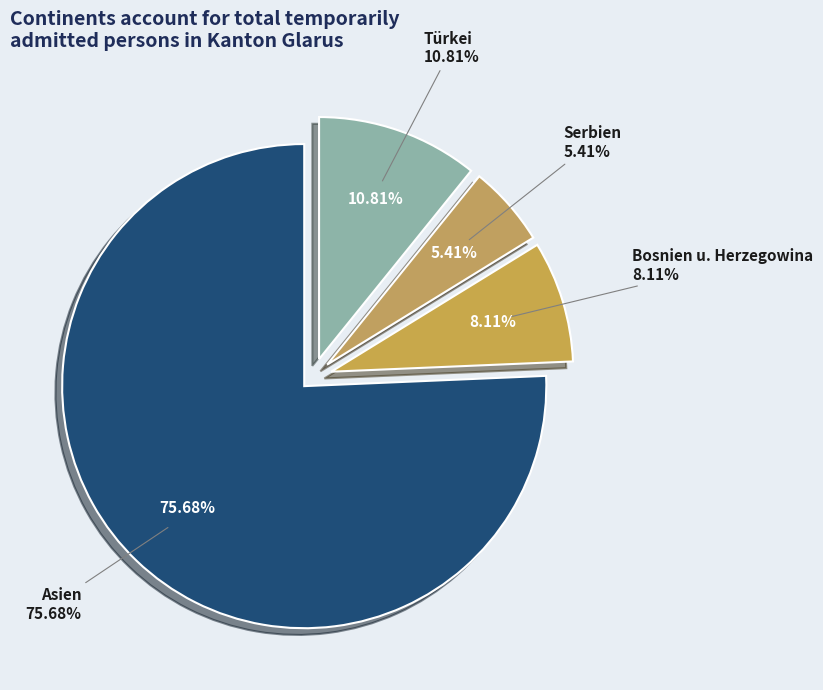

Is it true that Türkei is 1% of the pie?

False